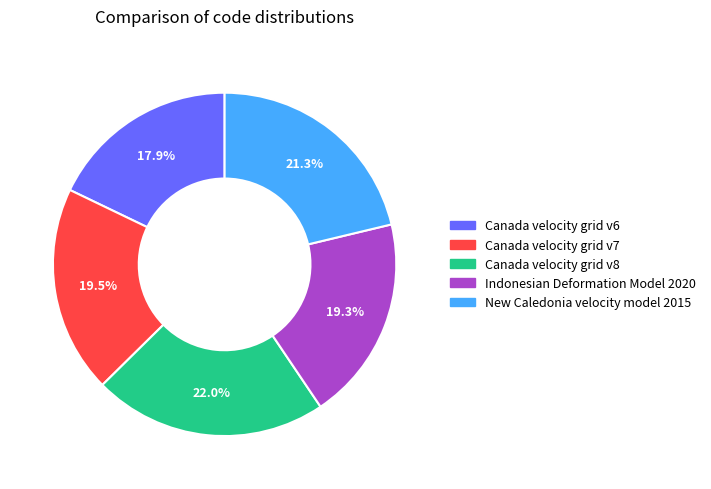

True or false: Canada velocity grid v6 accounts for 27% of the total.

False